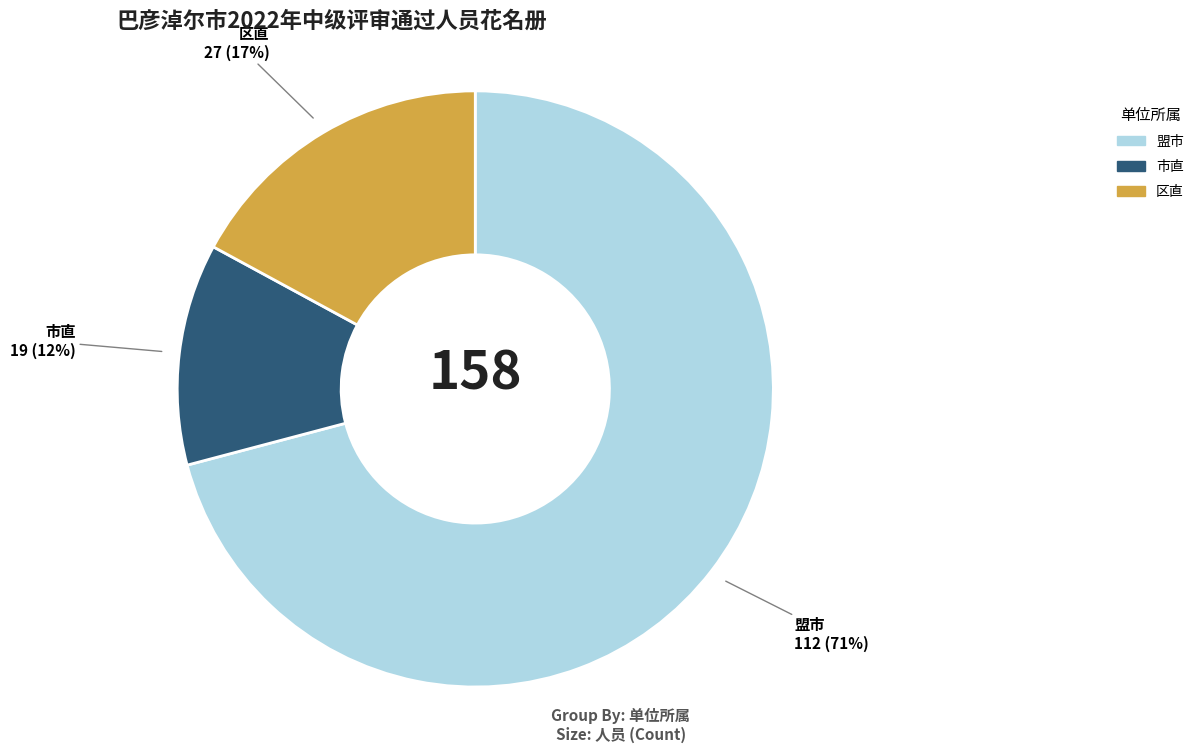

What is the smallest slice in the pie chart?

市直